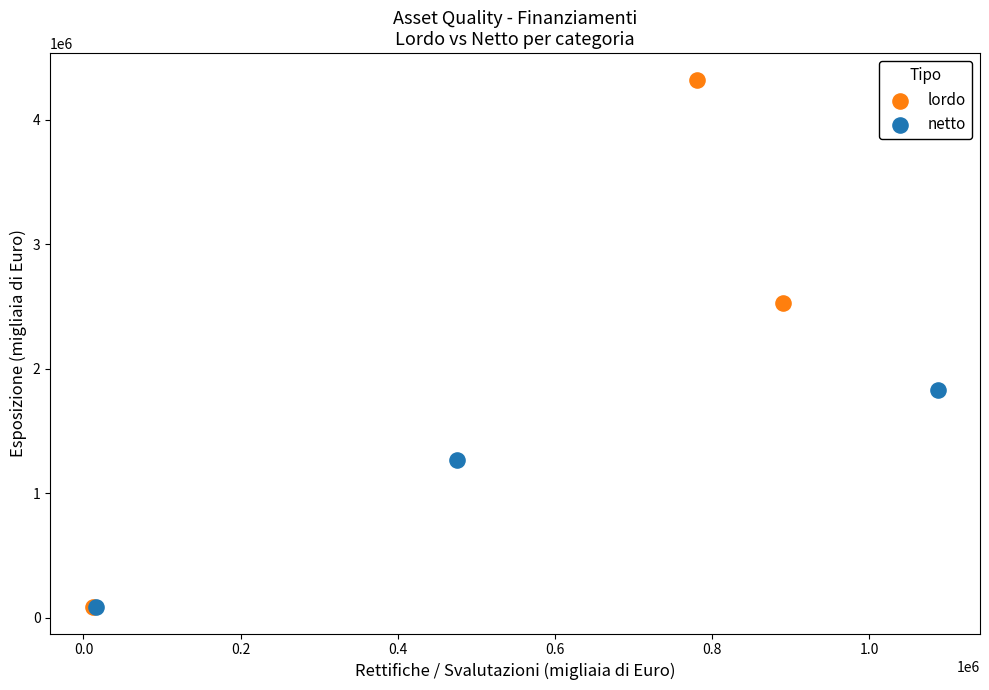

Which series has the widest spread of Y values?

lordo